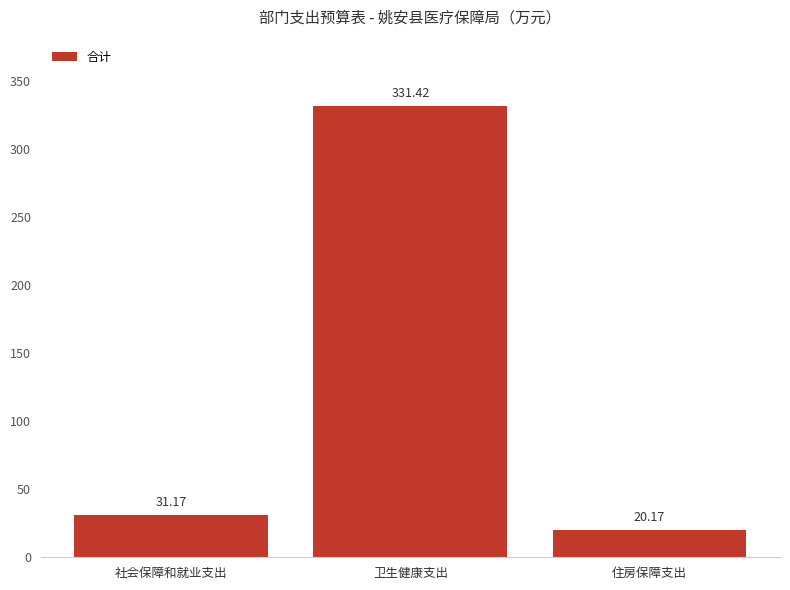

At which label is the value closest to 175?

社会保障和就业支出